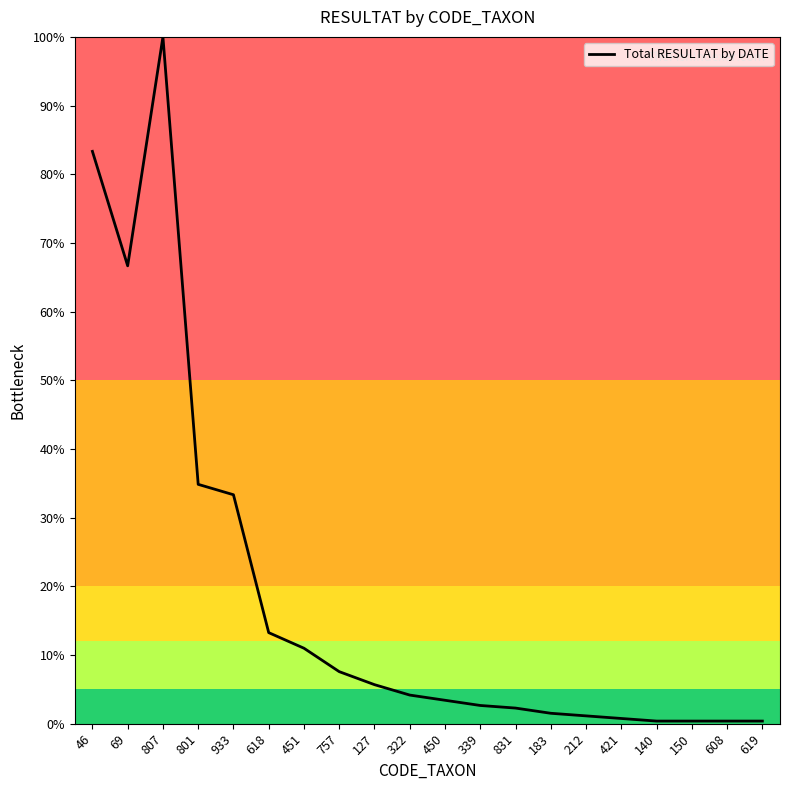

What is the sum of all values?

373.1